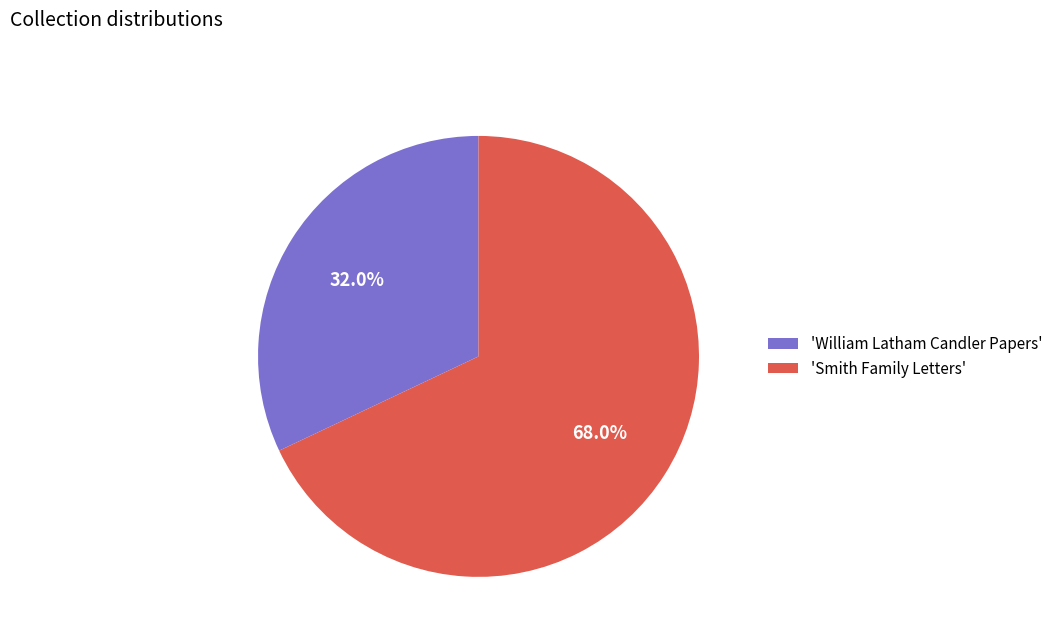

Which category has the biggest portion of the pie?

'Smith Family Letters'